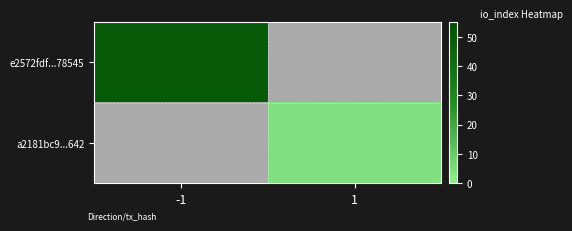

The value of e2572fdf...78545 at -1 is 49.0. True or false?

True